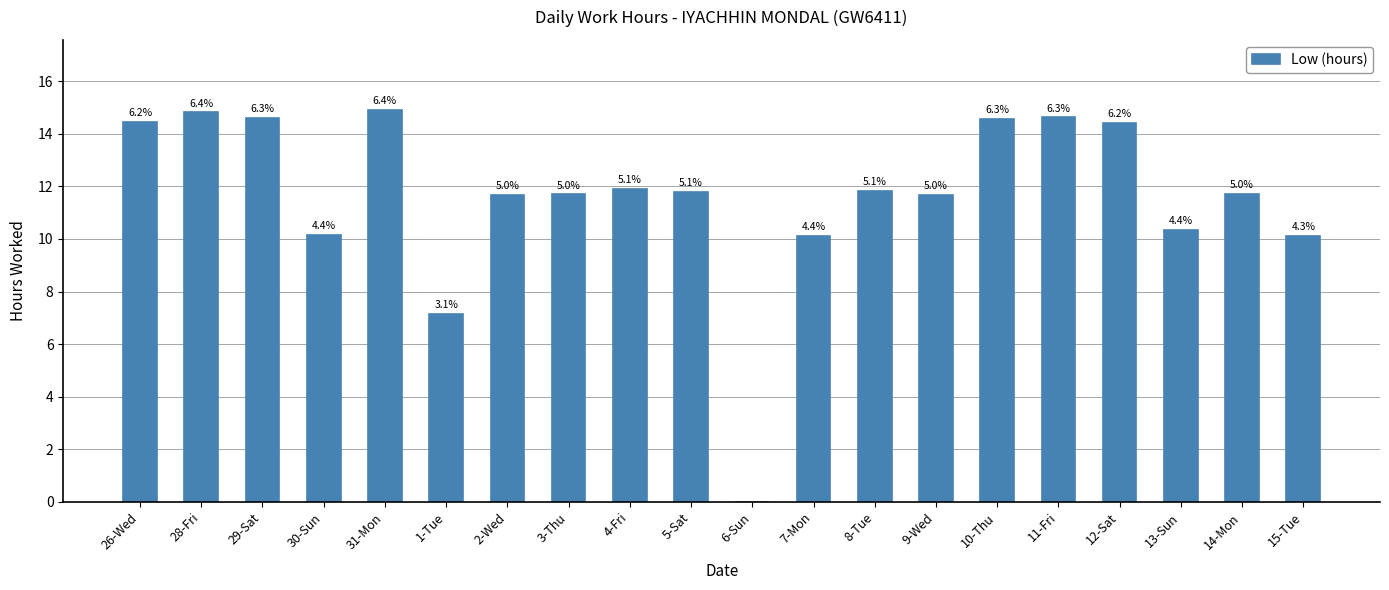

What is the label of the 11th bar from the right?

5-Sat